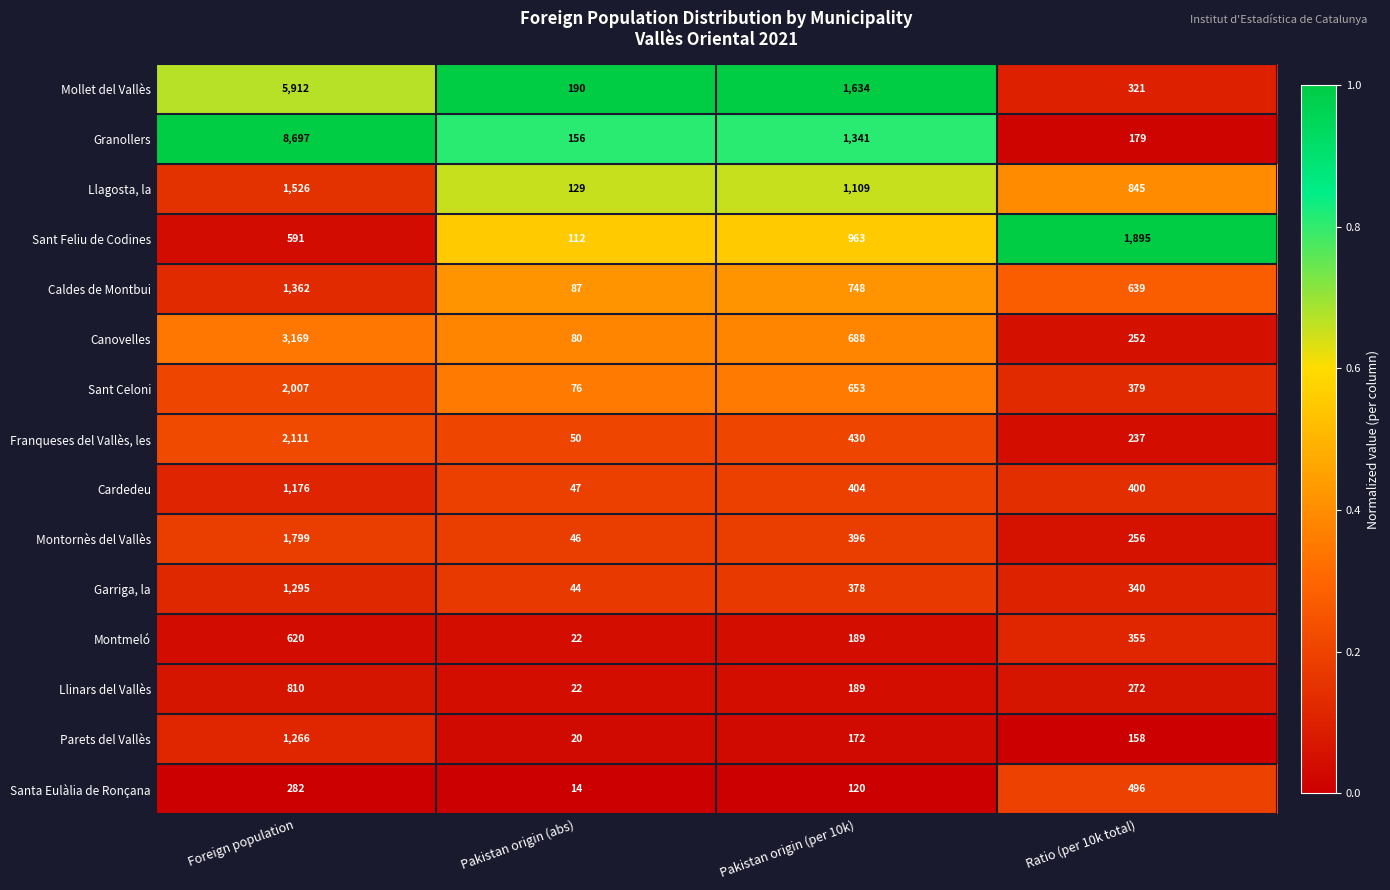

List the series in order of their peak value, lowest first.

Santa Eulàlia de Ronçana, Montmeló, Llinars del Vallès, Cardedeu, Parets del Vallès, Garriga, la, Caldes de Montbui, Llagosta, la, Montornès del Vallès, Sant Feliu de Codines, Sant Celoni, Franqueses del Vallès, les, Canovelles, Mollet del Vallès, Granollers